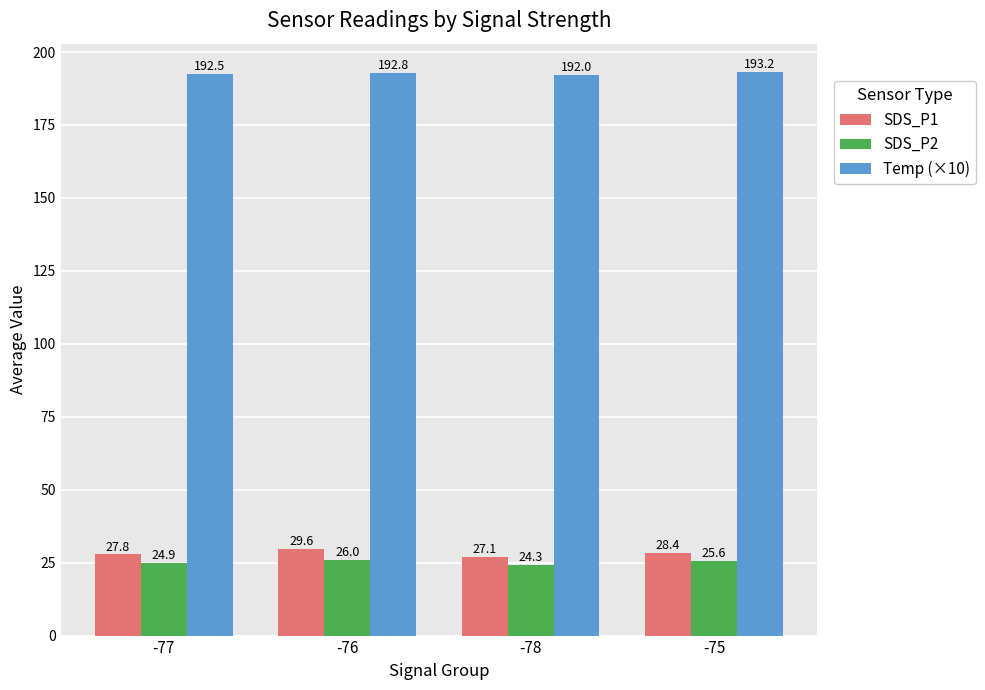

What is the value of the Temp (×10) bar at the 4th from the left?

193.2